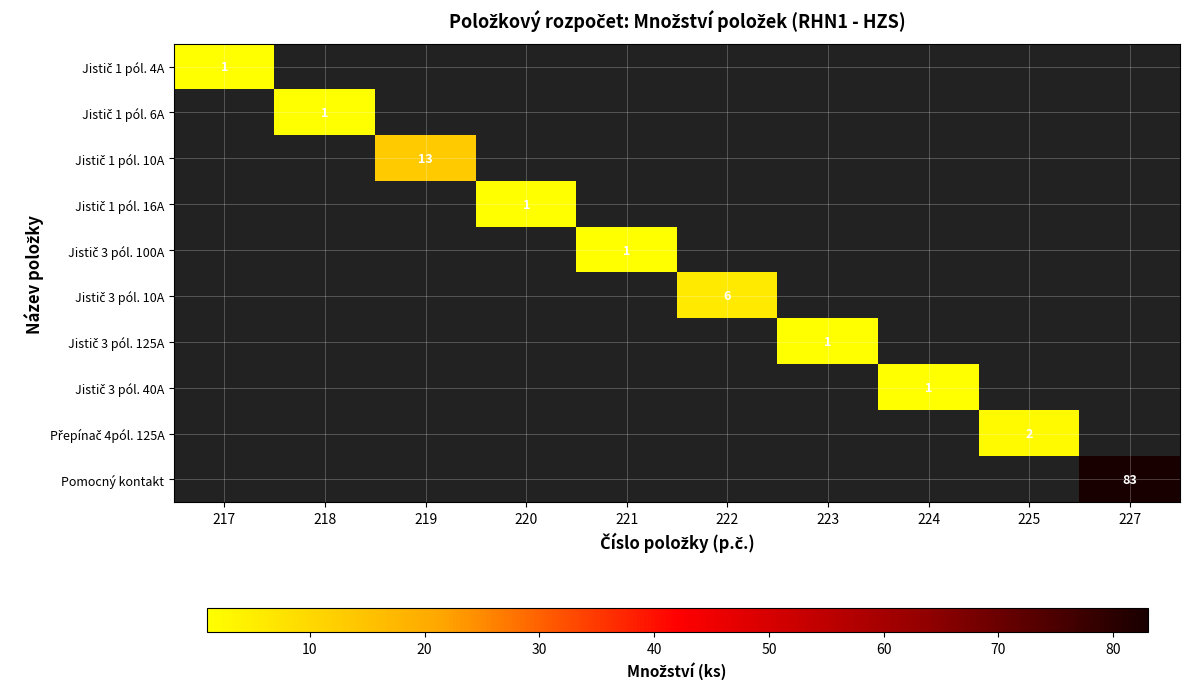

Is it true that Jistič 1 pól. 6A equals 0.4 at 218?

False